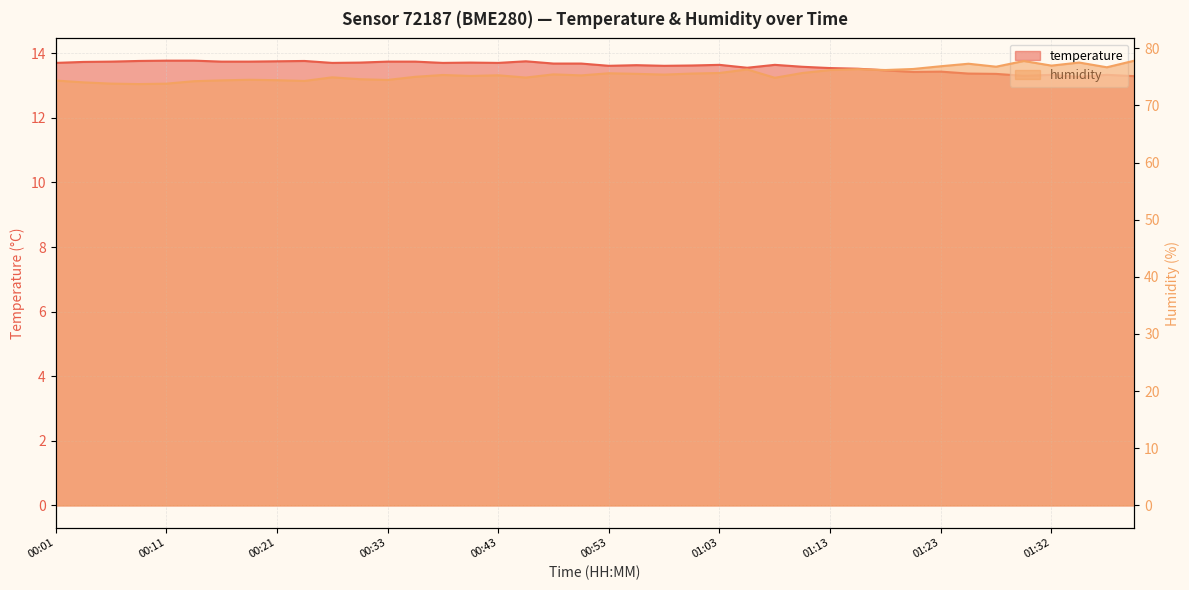

How many lines are shown in the chart?

2